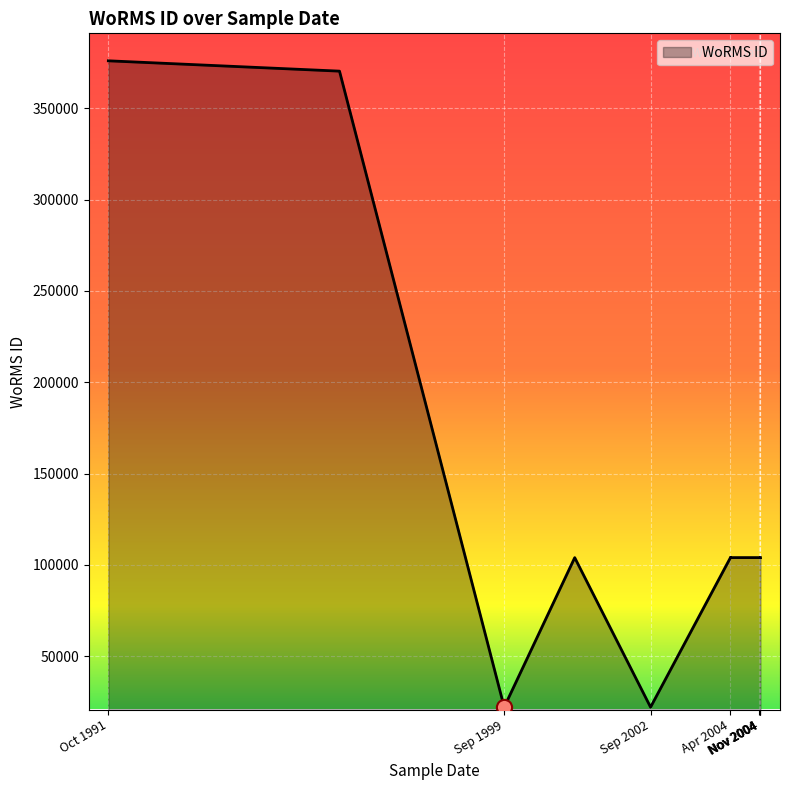

Approximately how many times larger is the value at 21-04-2004 compared to 01-10-1991?

0.3